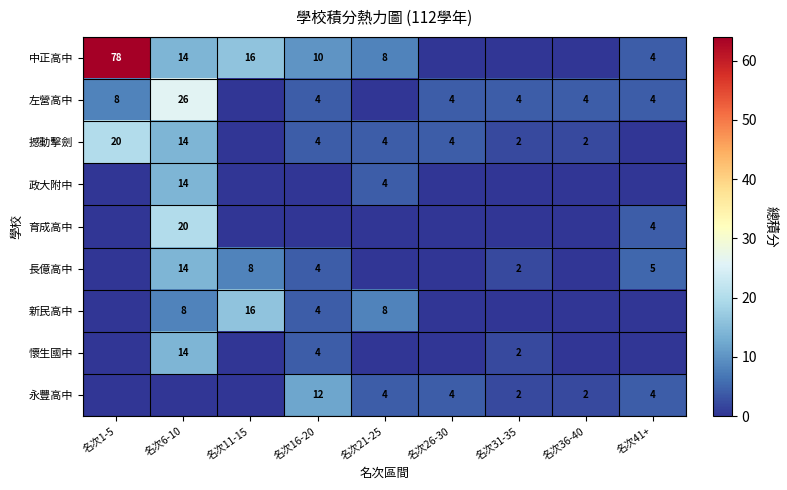

True or false: 中正高中 has a value of 5 at 名次6-10.

False